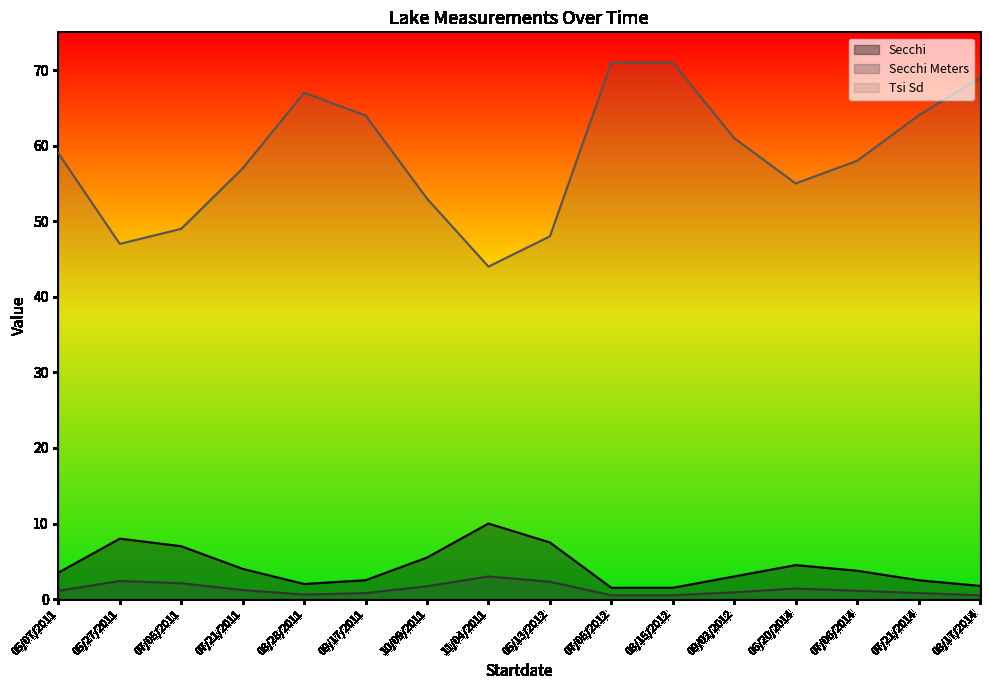

What is the difference between the maximum and minimum values in the Secchi series?

8.5